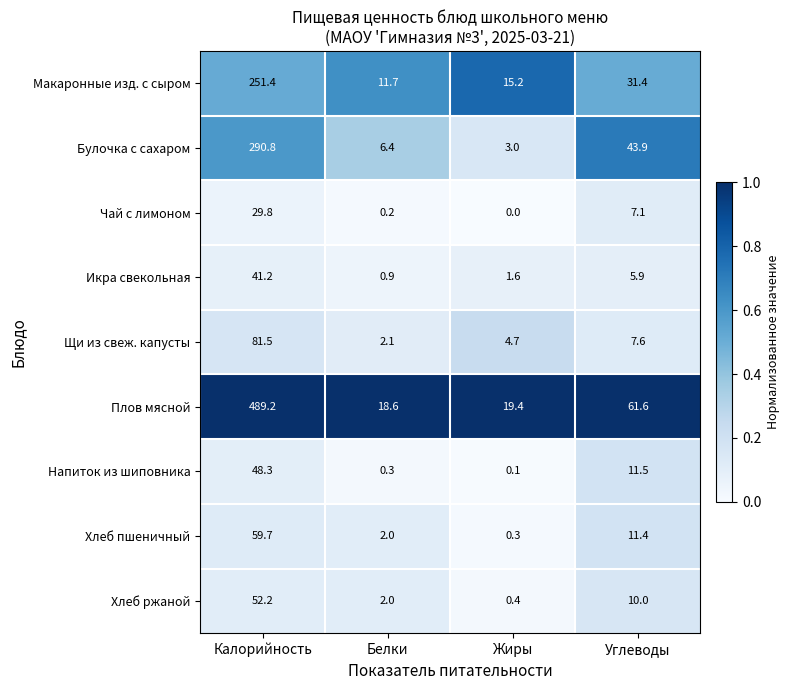

Read the Макаронные изд. с сыром value at Жиры.

15.2